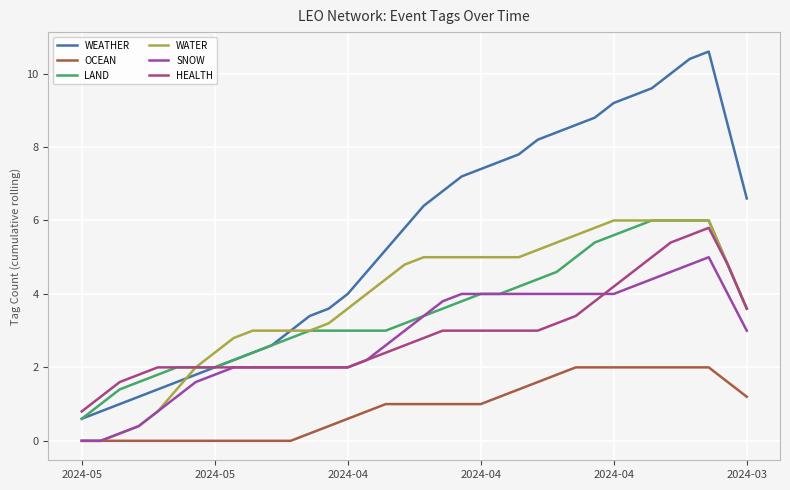

What is the highest value of the WEATHER series?

10.6